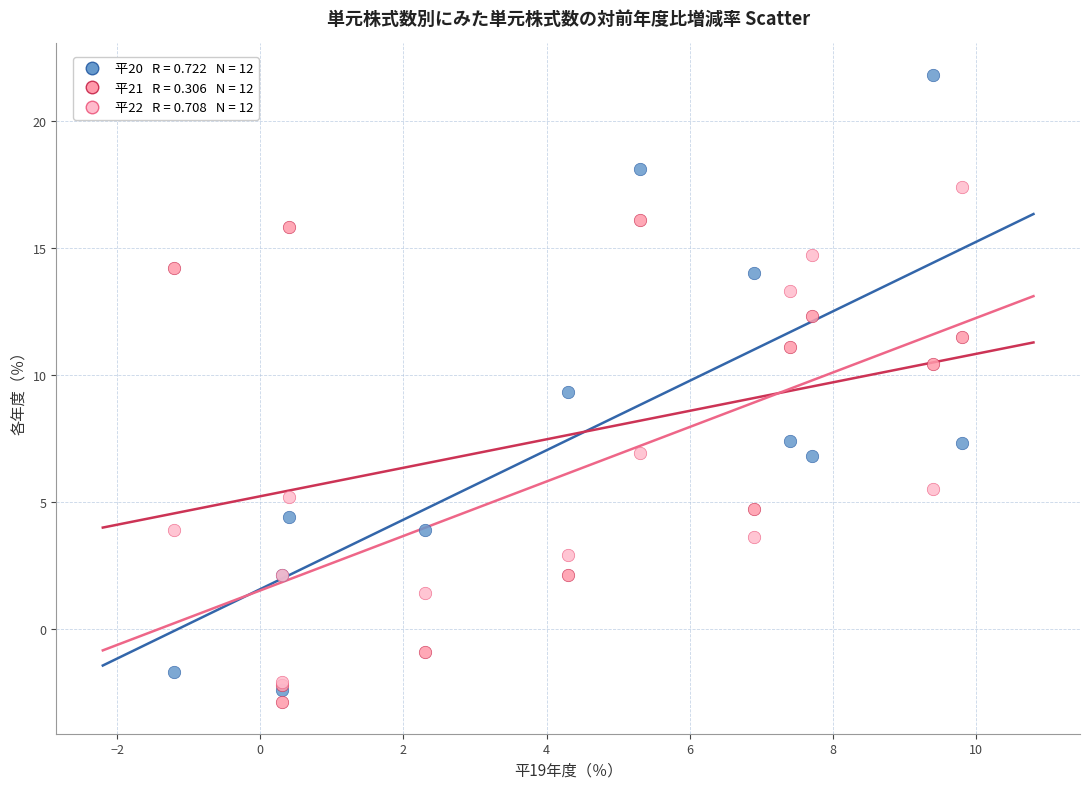

Across all series, what Y value is closest to 9?

9.3